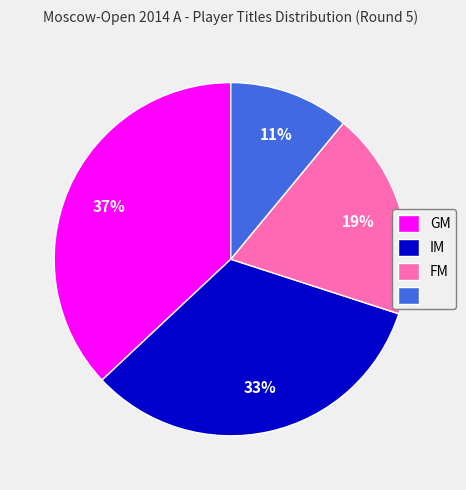

Is there a majority slice in this chart?

No